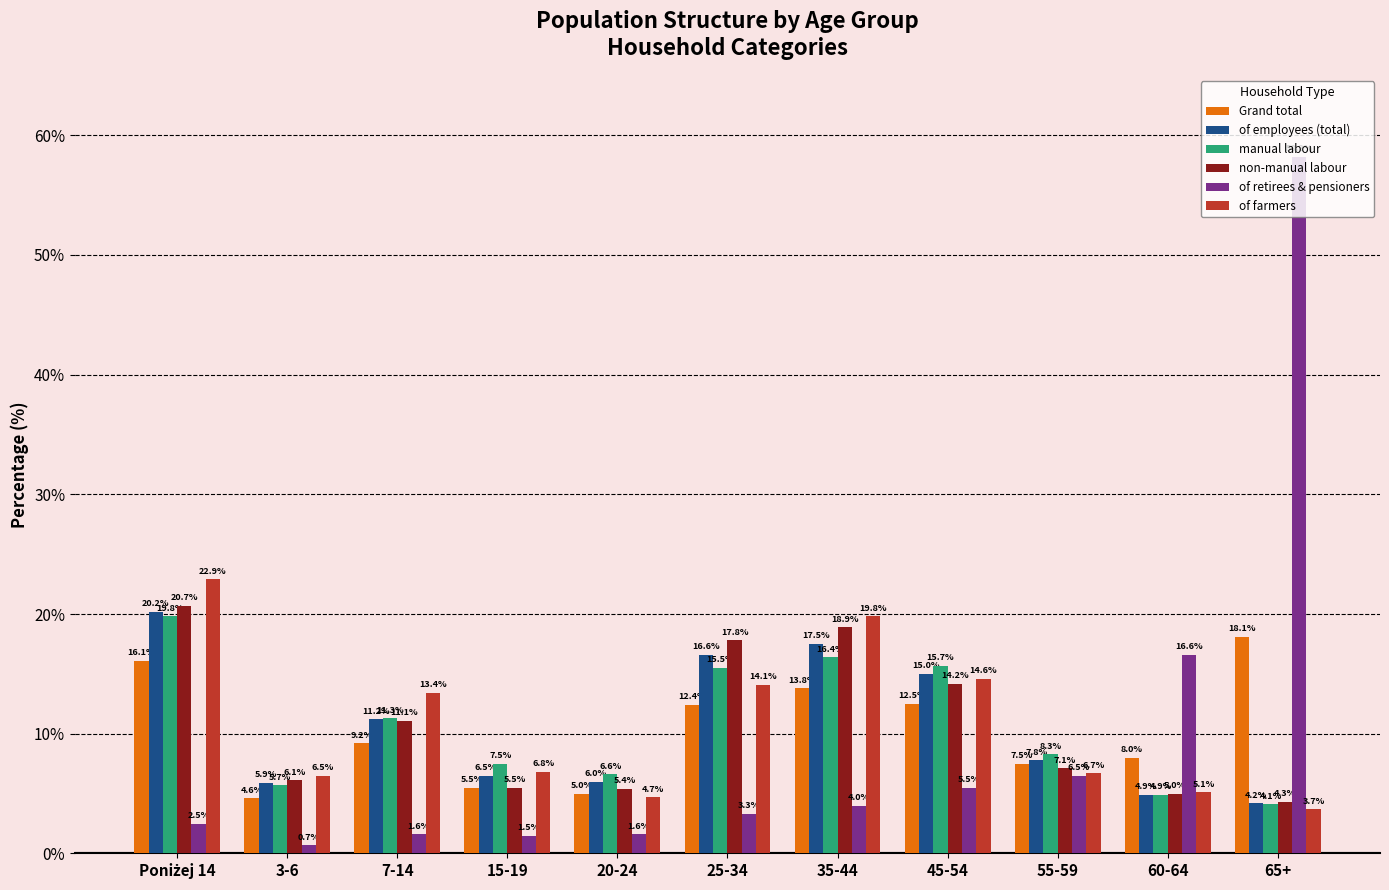

Which series has the largest range (max minus min)?

of retirees & pensioners